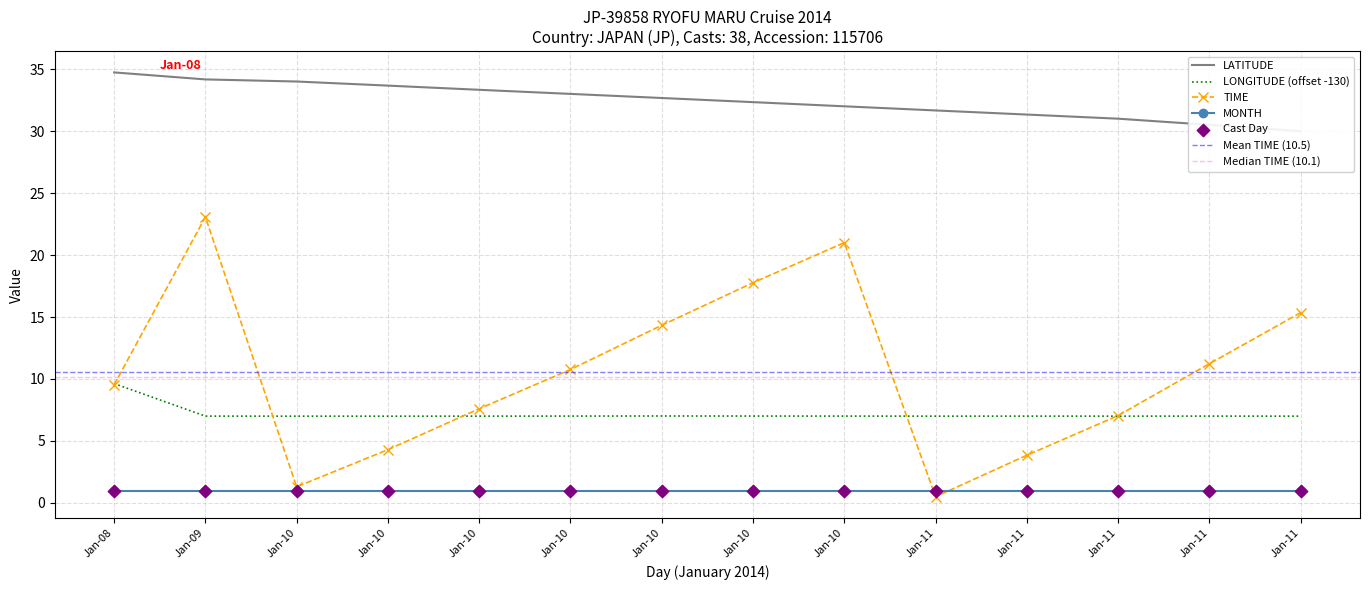

Which series contains the highest Y value?

LATITUDE